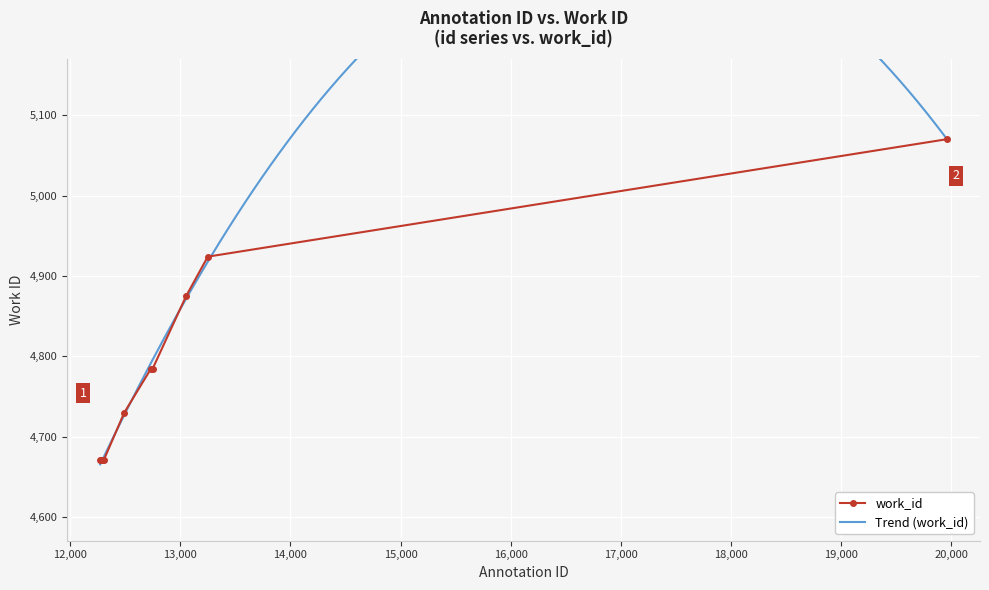

Is it true that the value at 12287 is 4671?

True